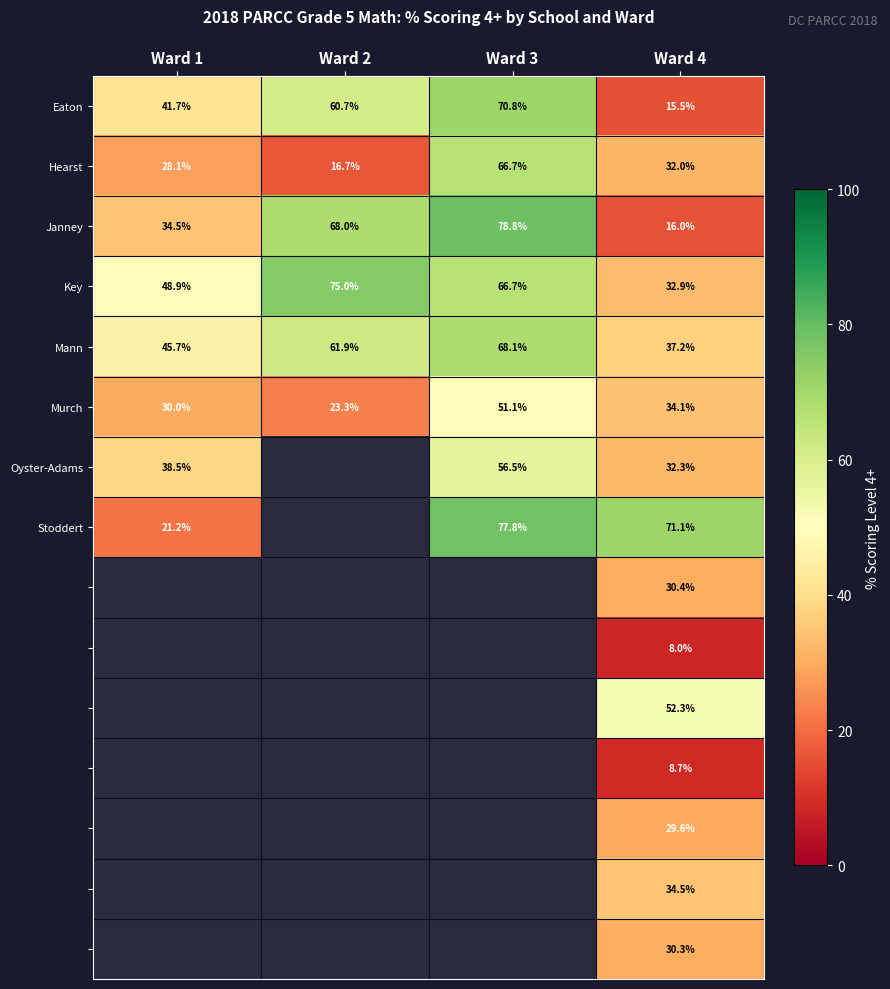

Which category has the lowest value across all series?

Ward 4